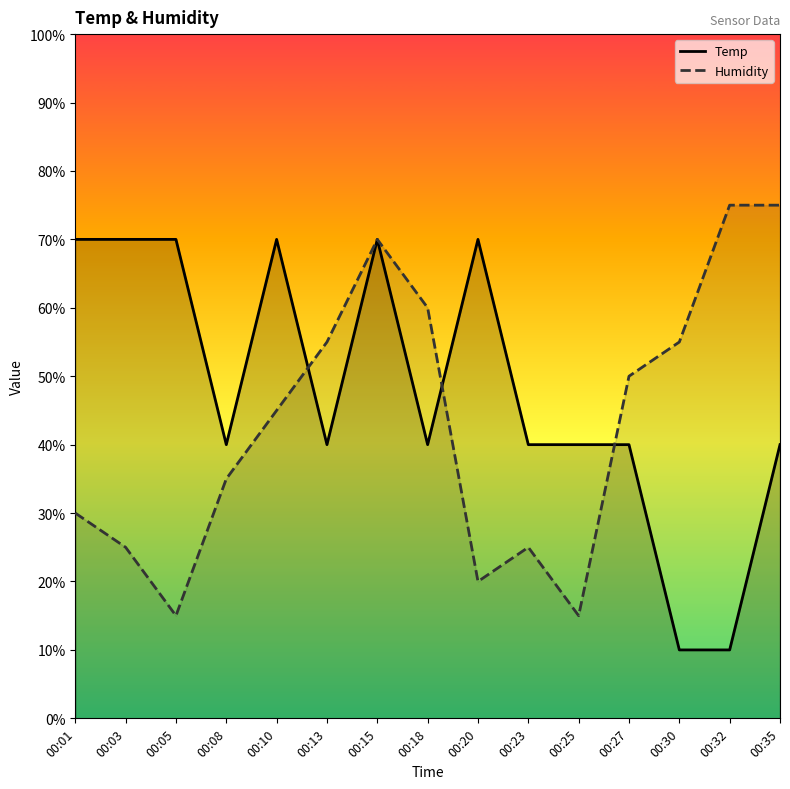

Which series has the largest range (max minus min)?

Temp